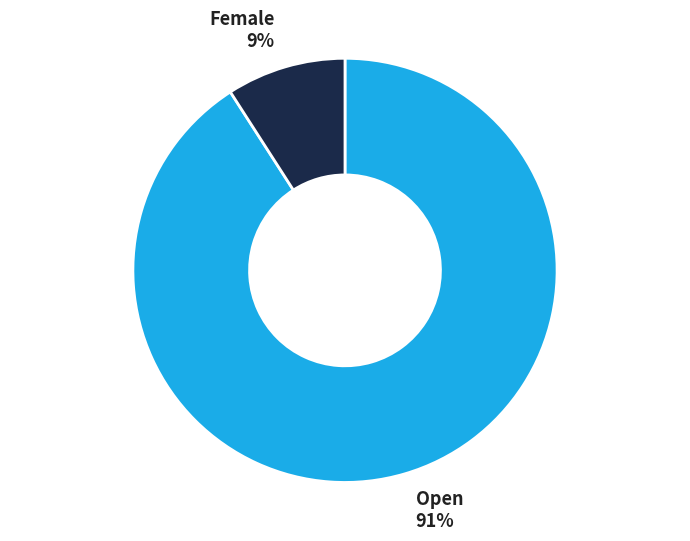

Which slice represents more than half of the pie?

Open